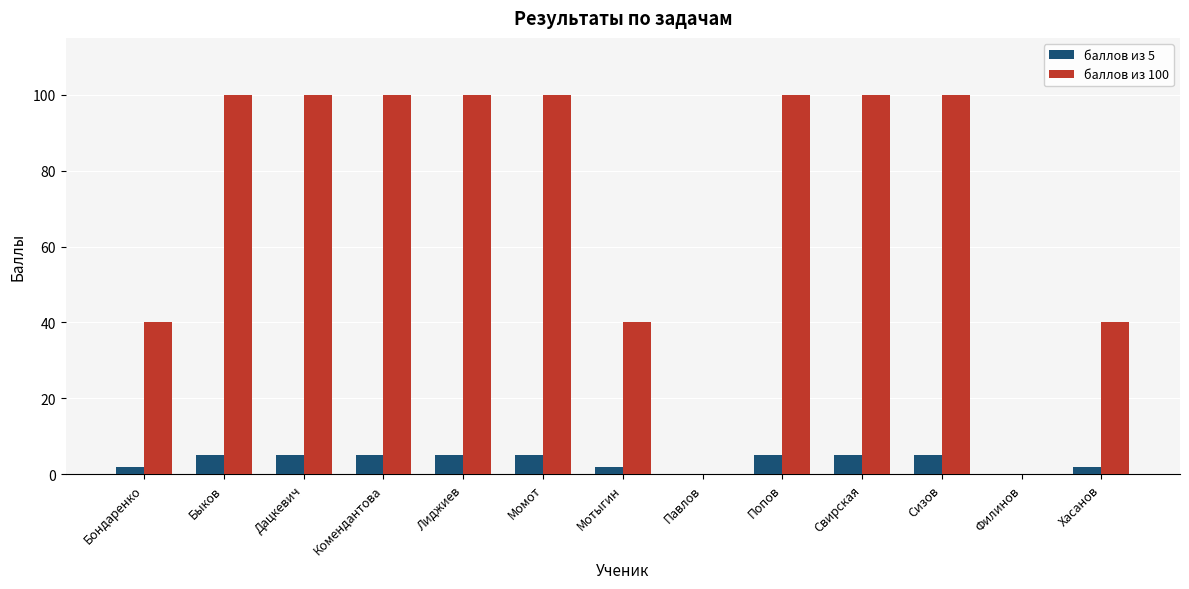

The баллов из 5 series shows 0 at Филинов. True or false?

True